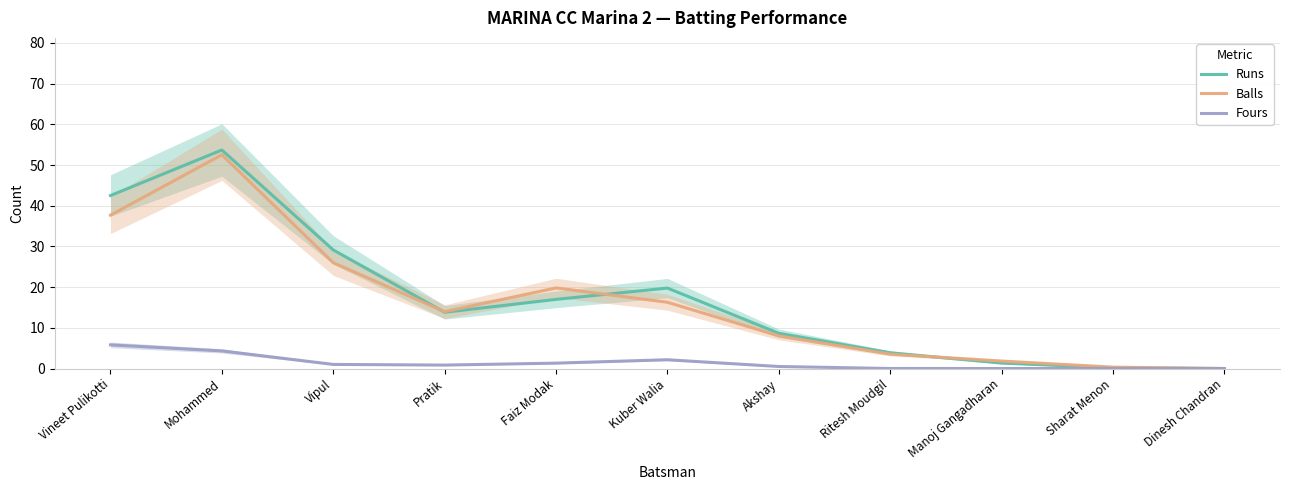

Which series changed the most between Faiz Modak and Akshay?

Balls